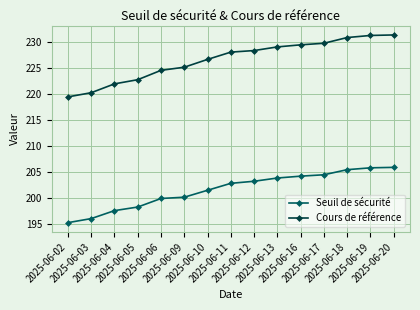

Which series has the largest range (max minus min)?

Cours de référence